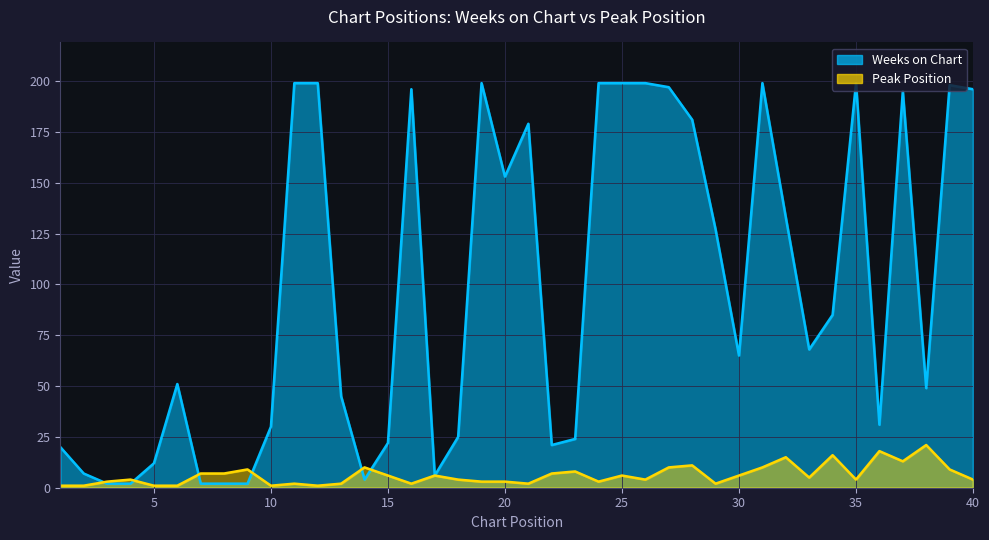

What is the difference between the highest and lowest values at 26?

195